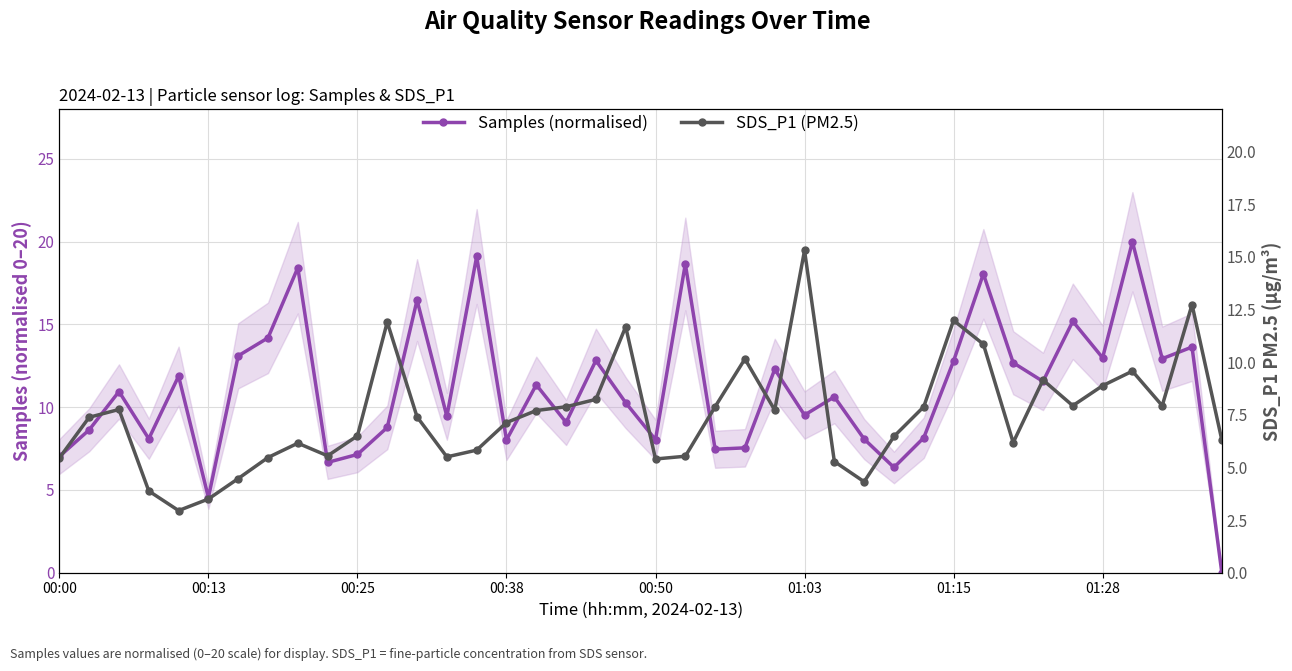

How many interior local valleys does the SDS_P1 (PM2.5) series have?

9